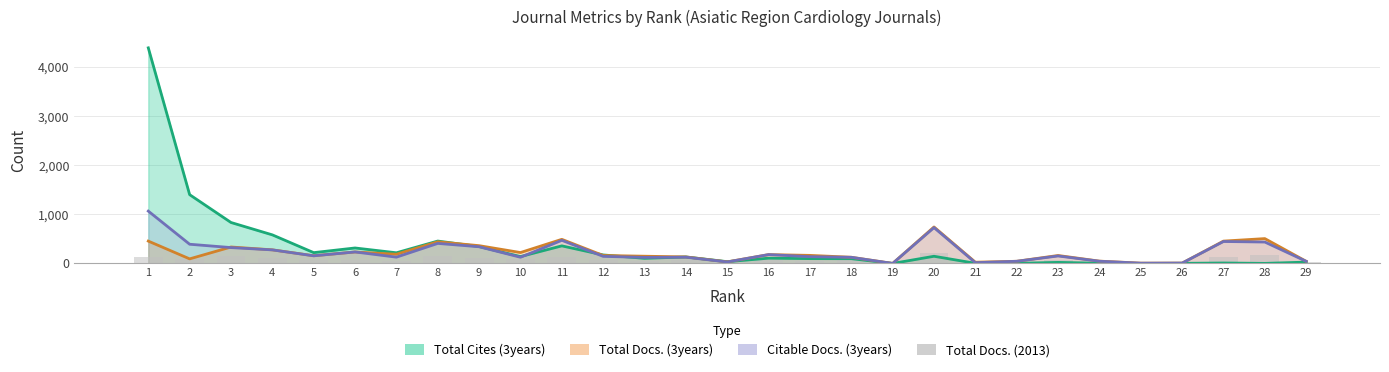

What is the sum of the values at 25 and 26?

3